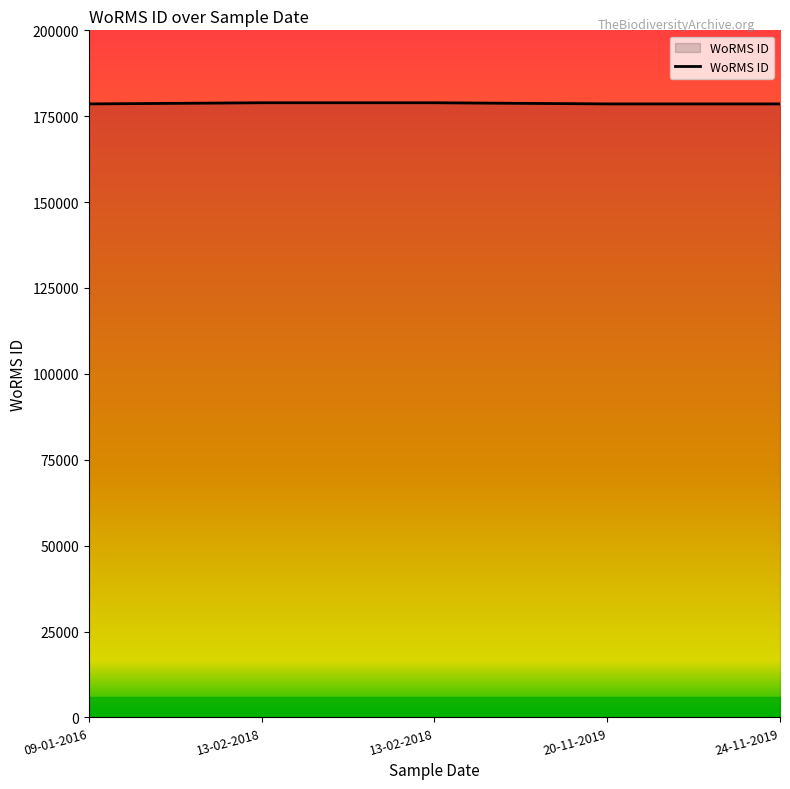

Rank the categories by value from highest to lowest.

13-02-2018, 13-02-2018, 09-01-2016, 20-11-2019, 24-11-2019